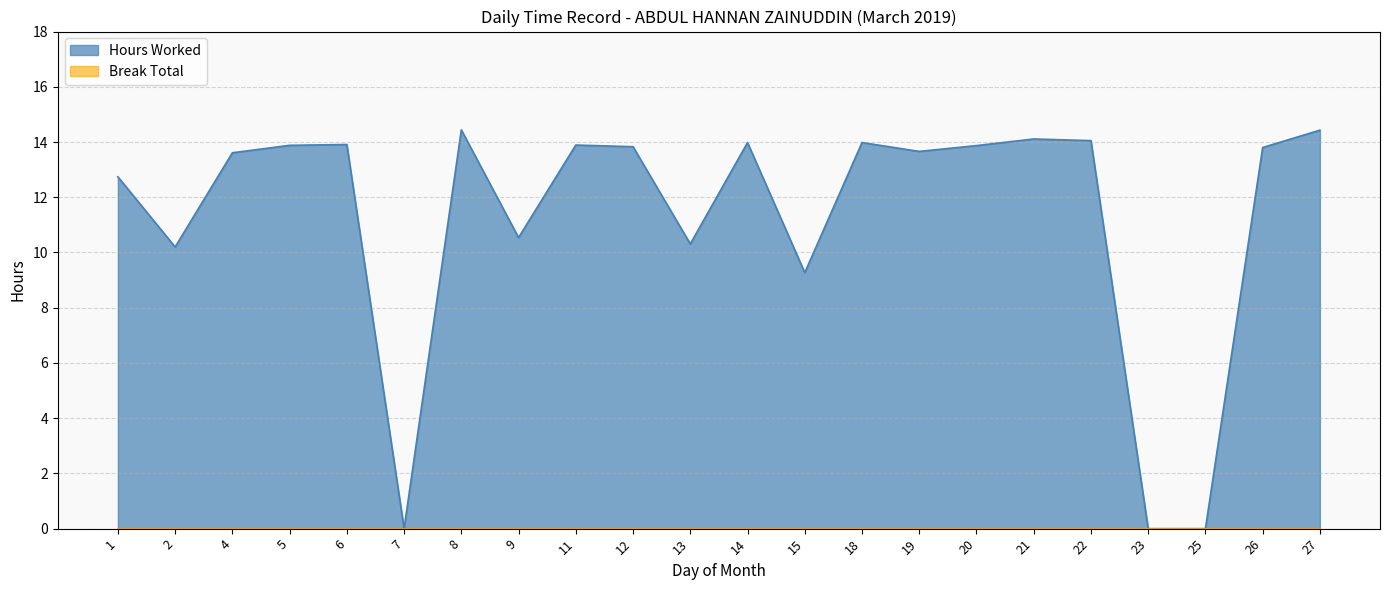

Reading right to left, list all the values displayed in this chart.

27=14.4	26=13.8	25=0.0	23=0.0	22=14.1	21=14.1	20=13.9	19=13.7	18=14.0	15=9.3	14=14.0	13=10.3	12=13.8	11=13.9	9=10.5	8=14.4	7=0.0	6=13.9	5=13.9	4=13.6	2=10.2	1=12.7